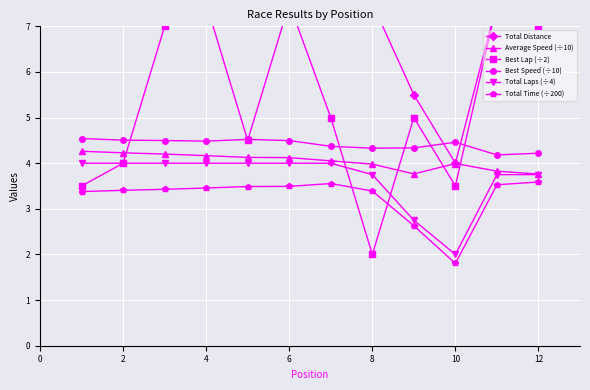

Does the chart display data point markers on the line(s)?

Yes